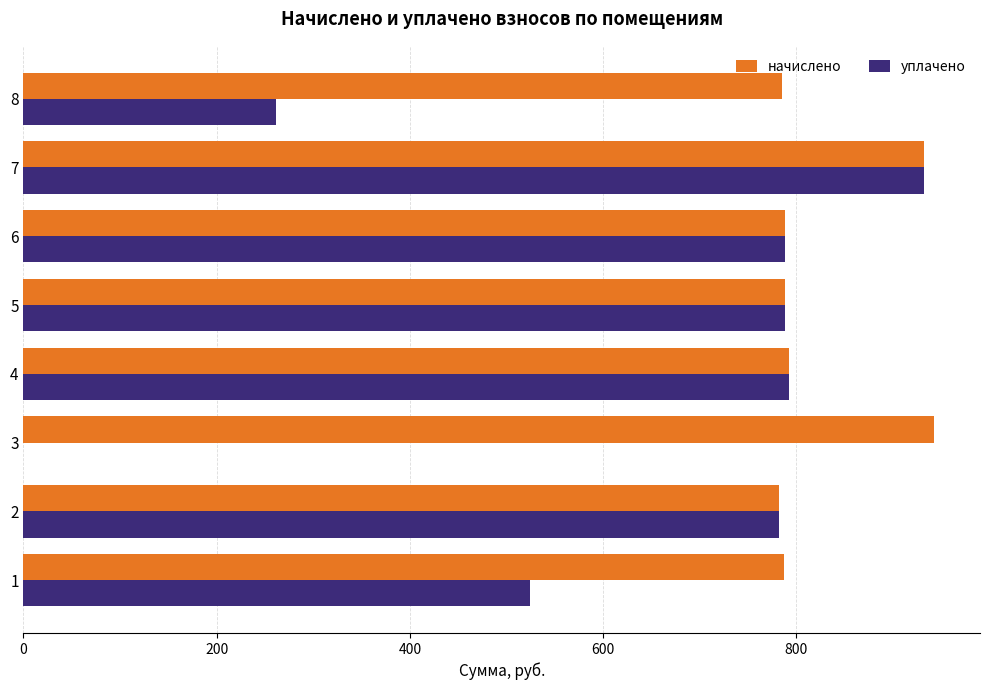

Which series has the largest total across all categories?

начислено